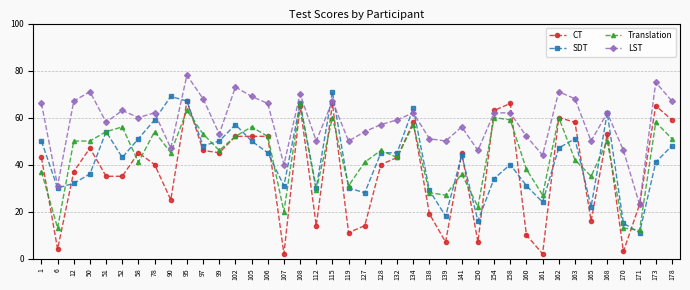

Which series has the largest range (max minus min)?

CT